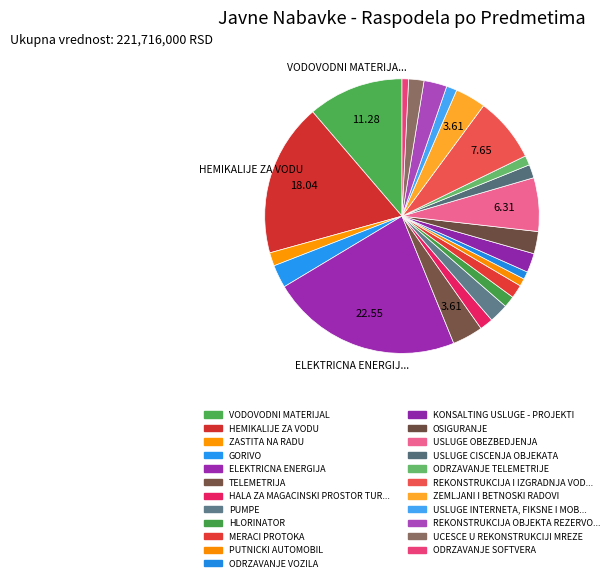

Which slice is the largest?

ELEKTRICNA ENERGIJA